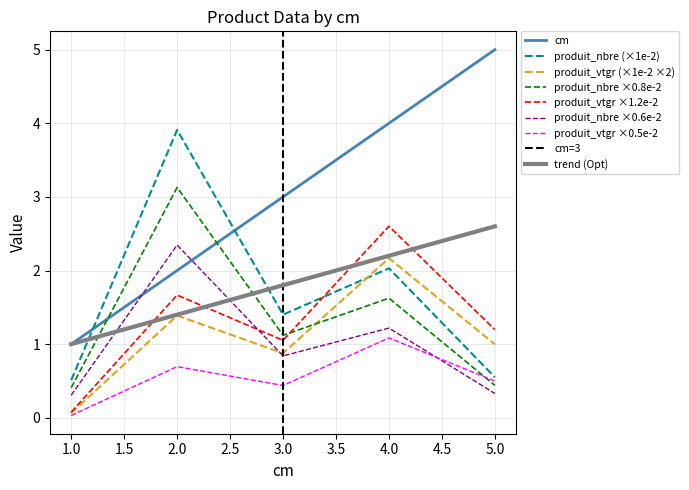

At which category is the sum across all series the highest?

4